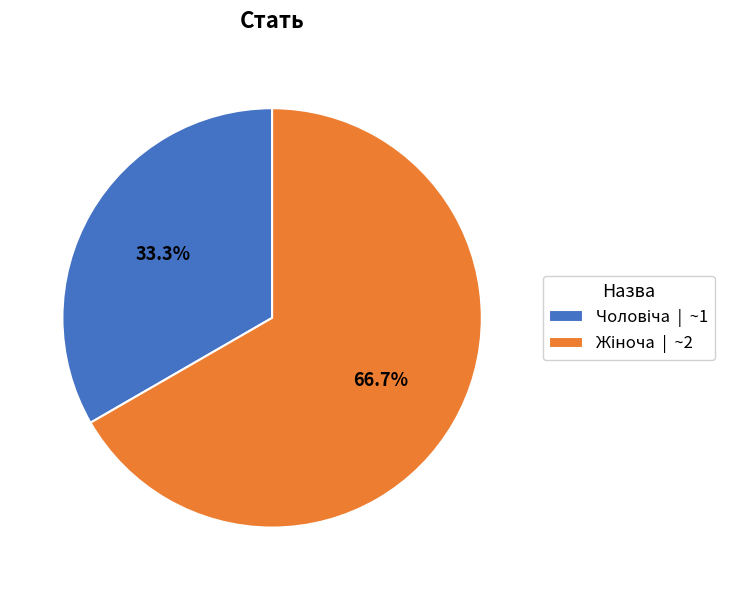

To the nearest percent, what percentage of the pie is Чоловіча?

33%